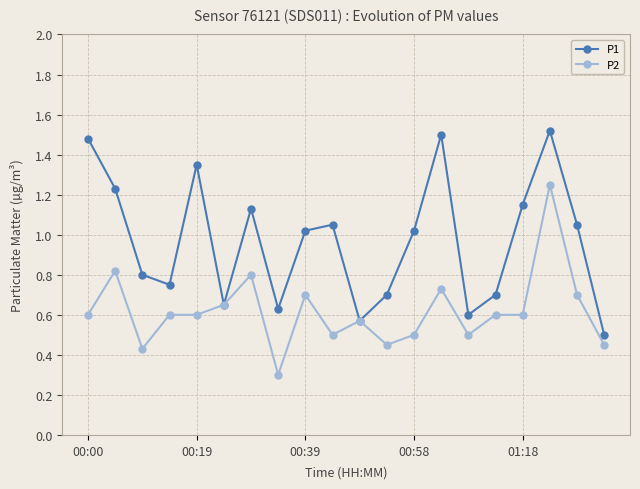

Does the chart have visible grid lines?

Yes